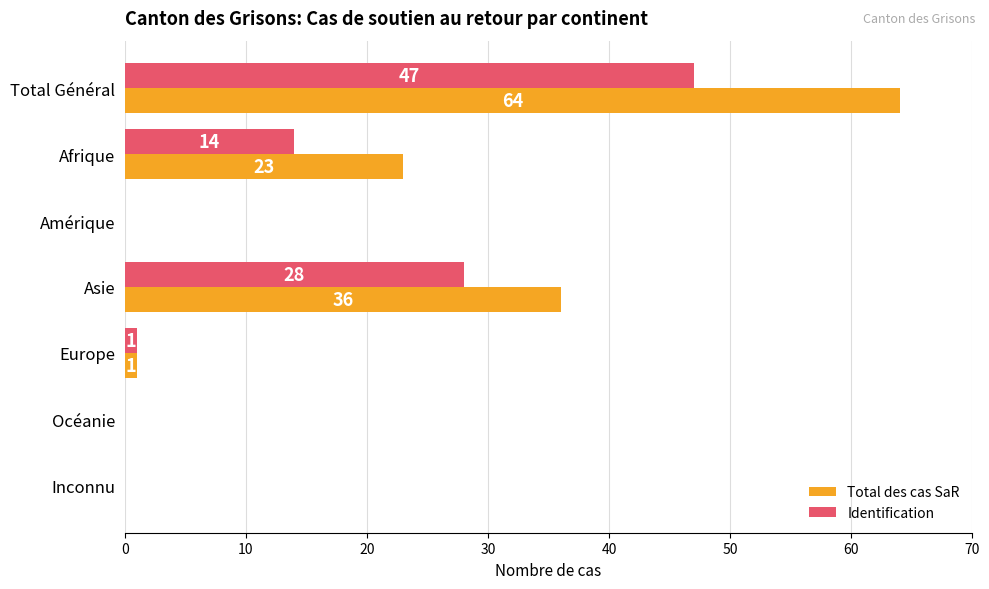

How many categories are shown in the chart?

7